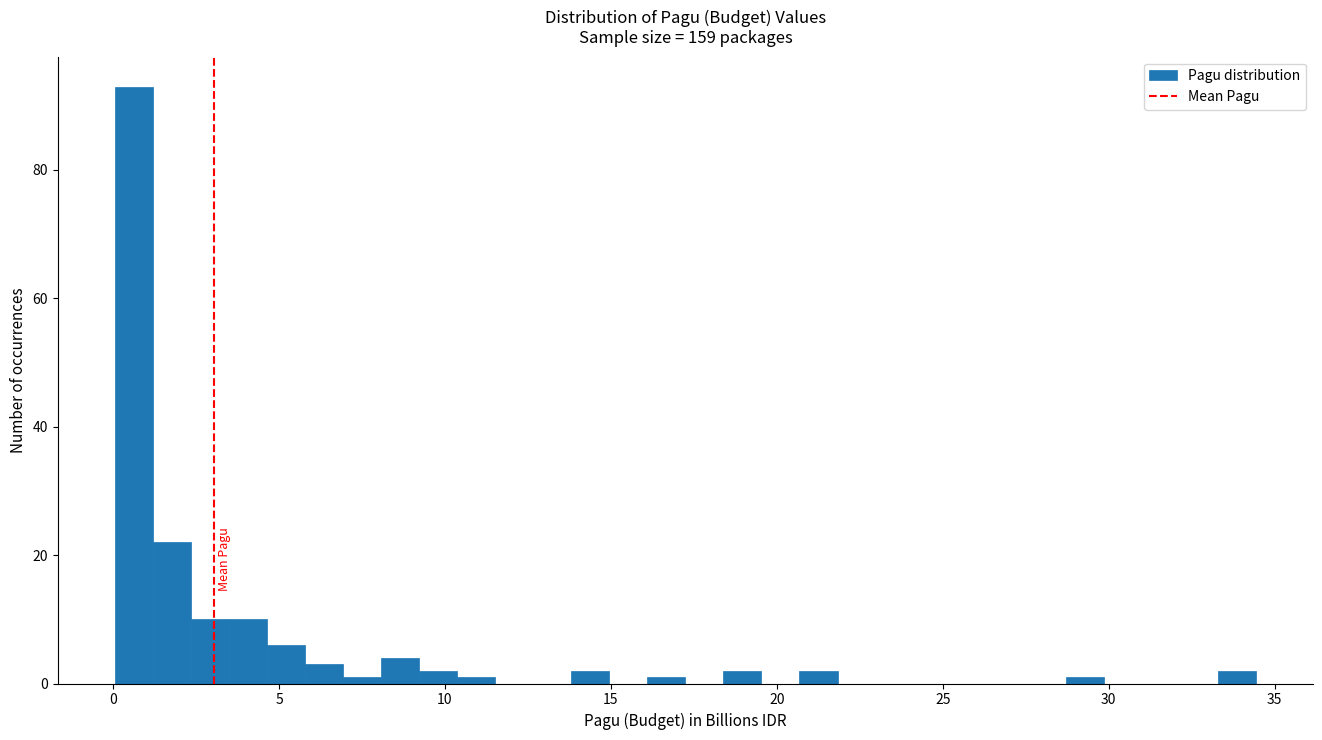

Around what value on the x-axis is the tallest bar? Give the approximate position of its centre, as read against the axis.

0.5